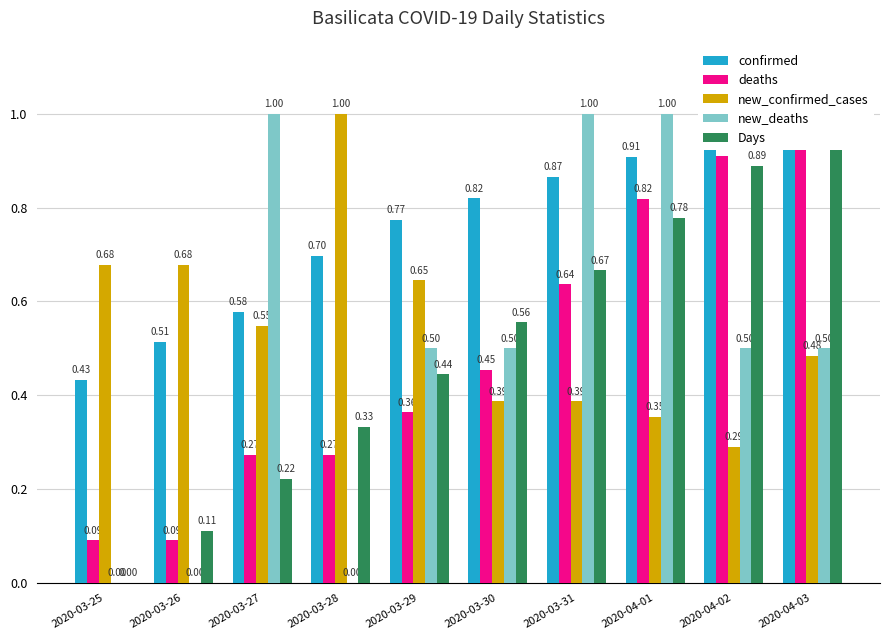

Reading left to right, list all the values displayed in this chart.

confirmed: 2020-03-25=0.4	2020-03-26=0.5	2020-03-27=0.6	2020-03-28=0.7	2020-03-29=0.8	2020-03-30=0.8	2020-03-31=0.9	2020-04-01=0.9	2020-04-02=0.9	2020-04-03=1.0
deaths: 2020-03-25=0.1	2020-03-26=0.1	2020-03-27=0.3	2020-03-28=0.3	2020-03-29=0.4	2020-03-30=0.5	2020-03-31=0.6	2020-04-01=0.8	2020-04-02=0.9	2020-04-03=1.0
new_confirmed_cases: 2020-03-25=0.7	2020-03-26=0.7	2020-03-27=0.5	2020-03-28=1.0	2020-03-29=0.6	2020-03-30=0.4	2020-03-31=0.4	2020-04-01=0.4	2020-04-02=0.3	2020-04-03=0.5
new_deaths: 2020-03-25=0.0	2020-03-26=0.0	2020-03-27=1.0	2020-03-28=0.0	2020-03-29=0.5	2020-03-30=0.5	2020-03-31=1.0	2020-04-01=1.0	2020-04-02=0.5	2020-04-03=0.5
Days: 2020-03-25=0.0	2020-03-26=0.1	2020-03-27=0.2	2020-03-28=0.3	2020-03-29=0.4	2020-03-30=0.6	2020-03-31=0.7	2020-04-01=0.8	2020-04-02=0.9	2020-04-03=1.0